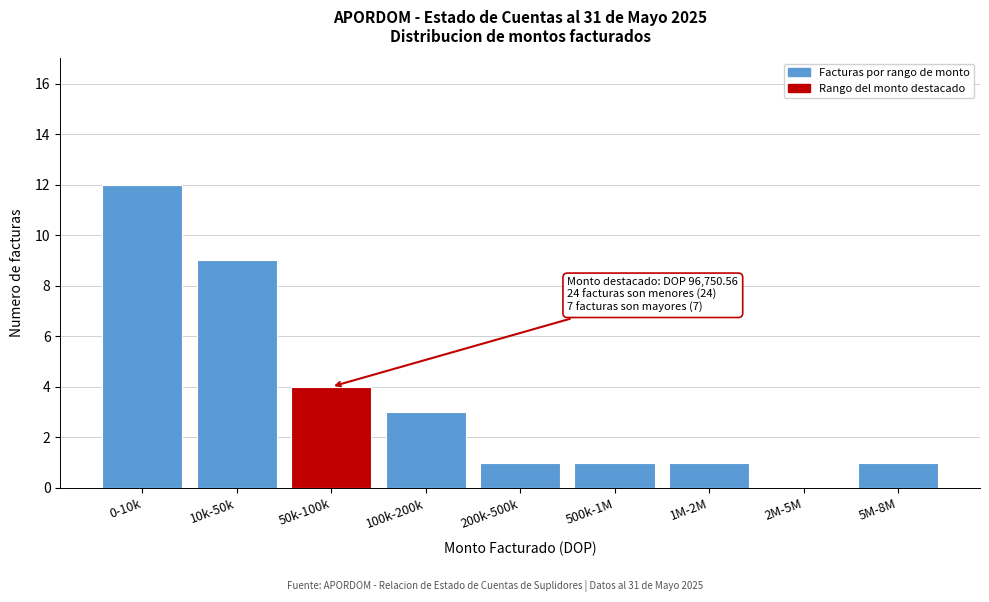

Reading left to right, list all the values displayed in this chart.

0-10k=12	10k-50k=9	50k-100k=4	100k-200k=3	200k-500k=1	500k-1M=1	1M-2M=1	2M-5M=0	5M-8M=1